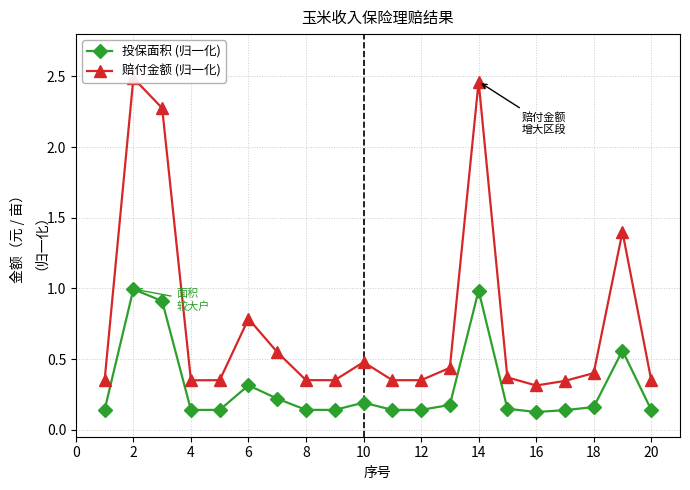

True or false: 投保面积 (归一化) has more than 1 interior local peaks.

True